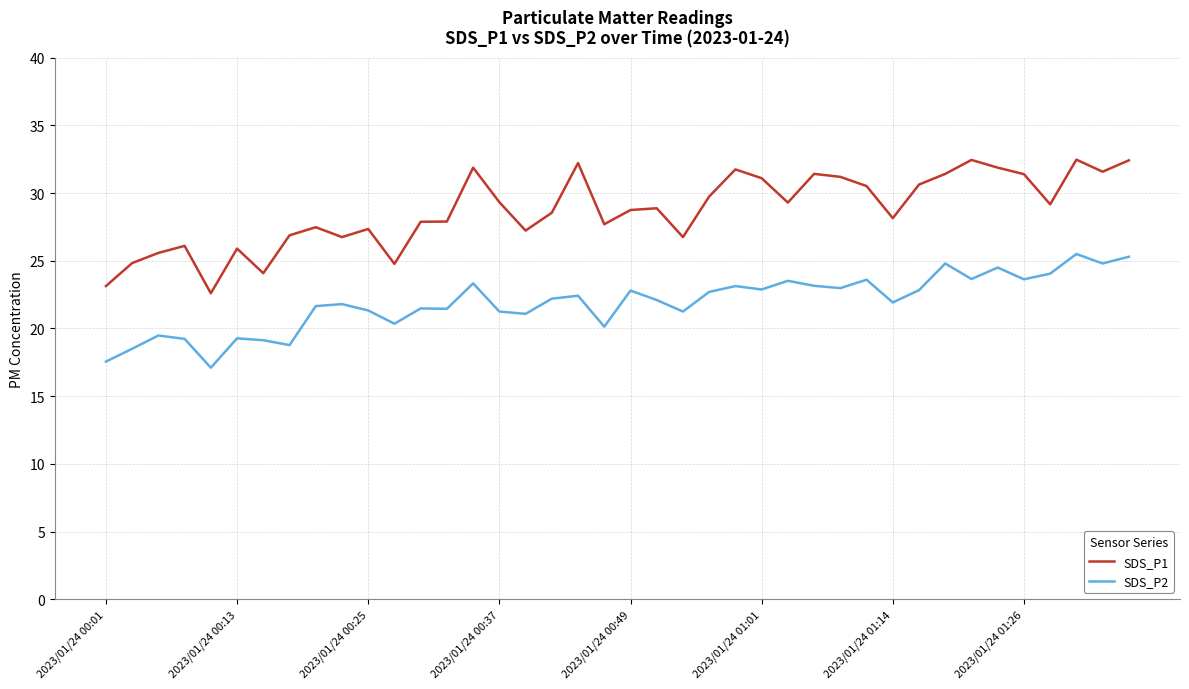

What is the difference between the maximum and minimum values in the SDS_P2 series?

8.4